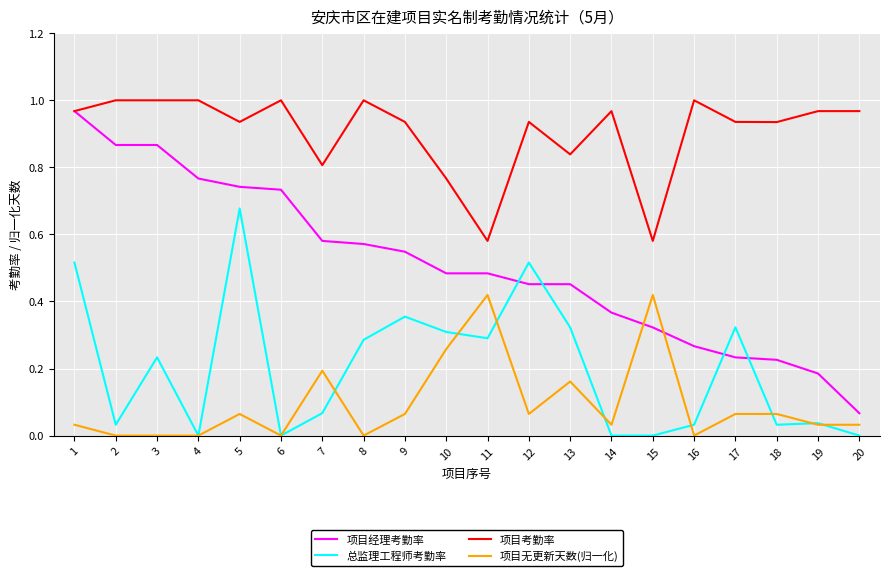

Which series has the largest range (max minus min)?

项目经理考勤率